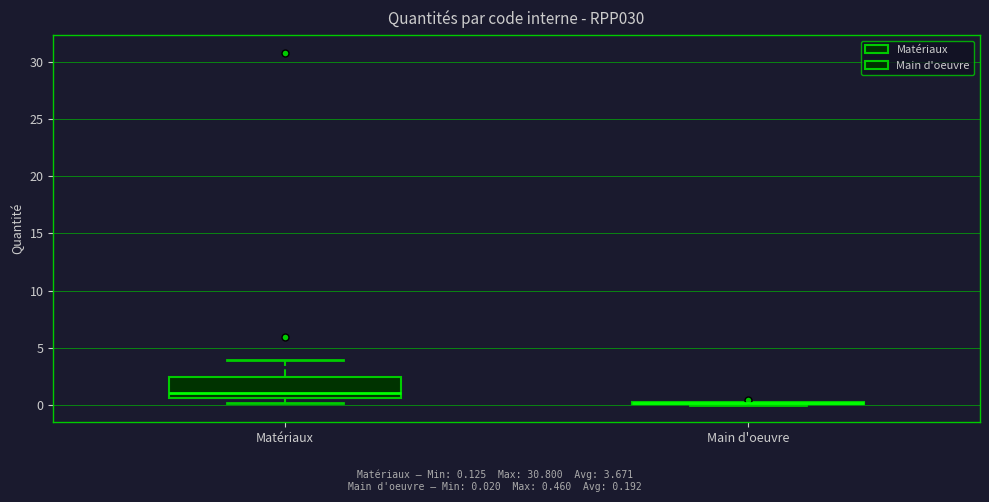

Comparing the boxes themselves (not the whiskers), which one is the tallest?

Matériaux